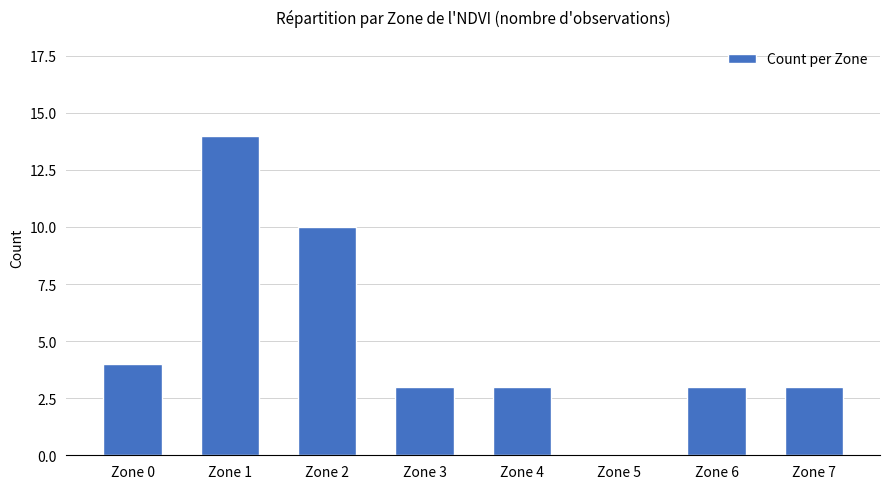

Which label corresponds to the largest value in the chart?

Zone 1